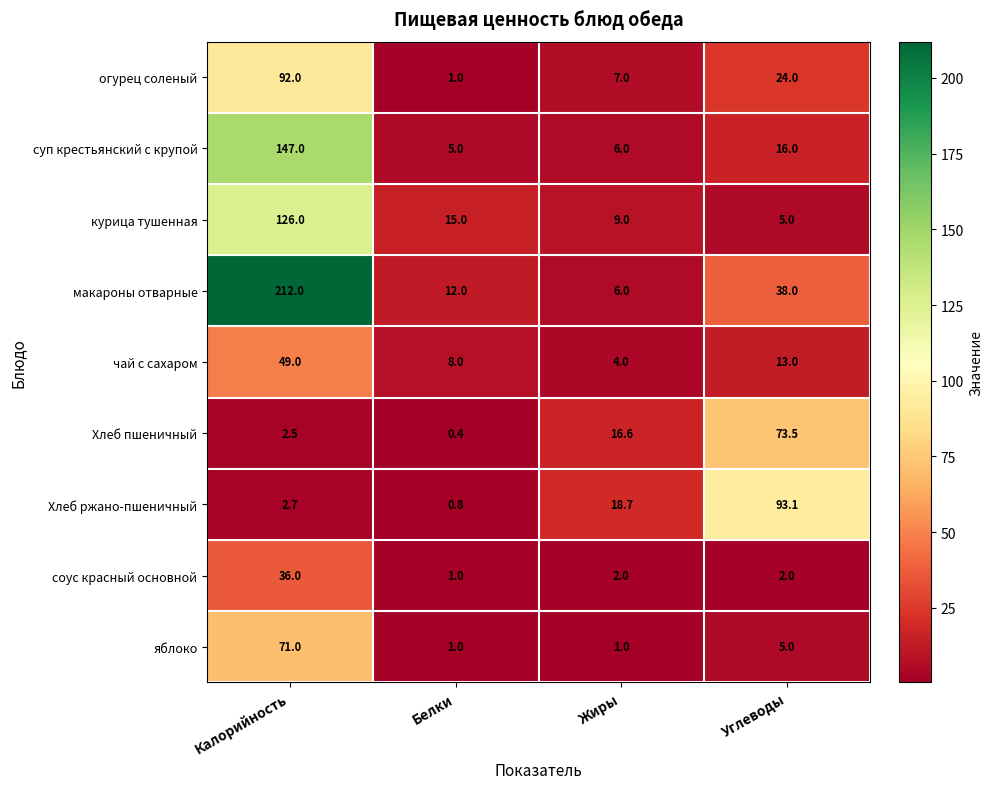

Which label corresponds to the smallest value in the chart?

Белки